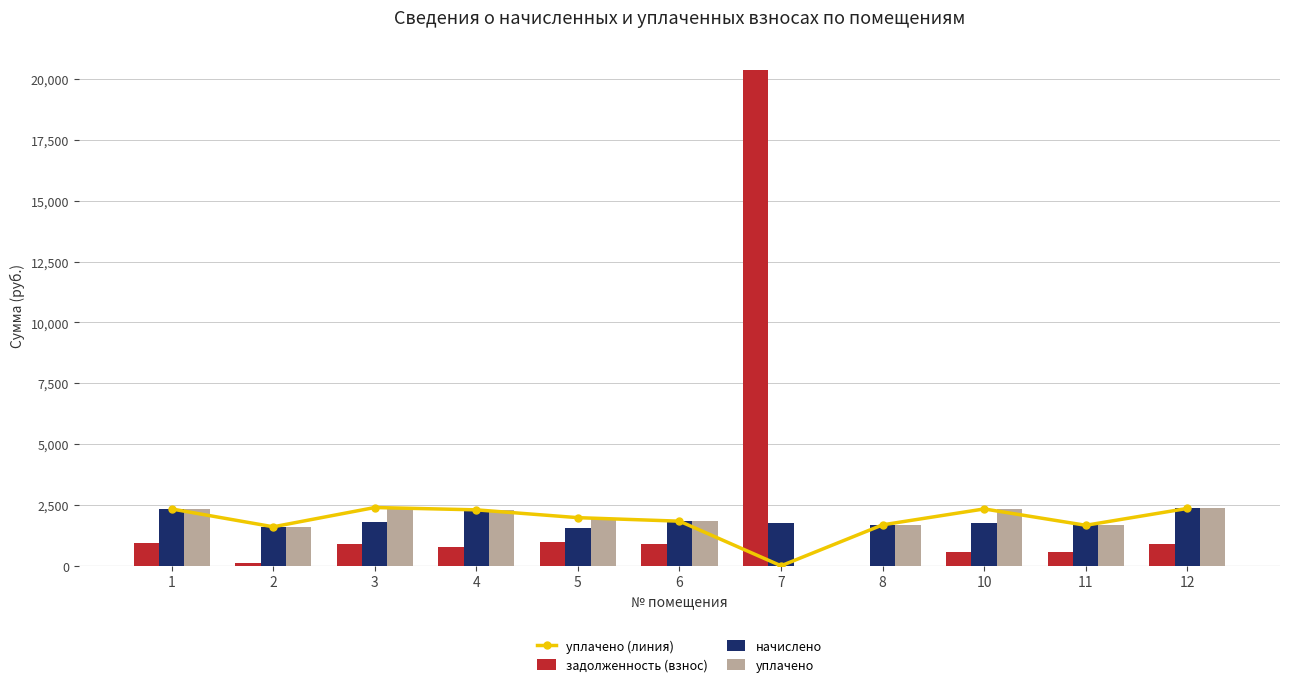

At which category is the sum across all series the highest?

7